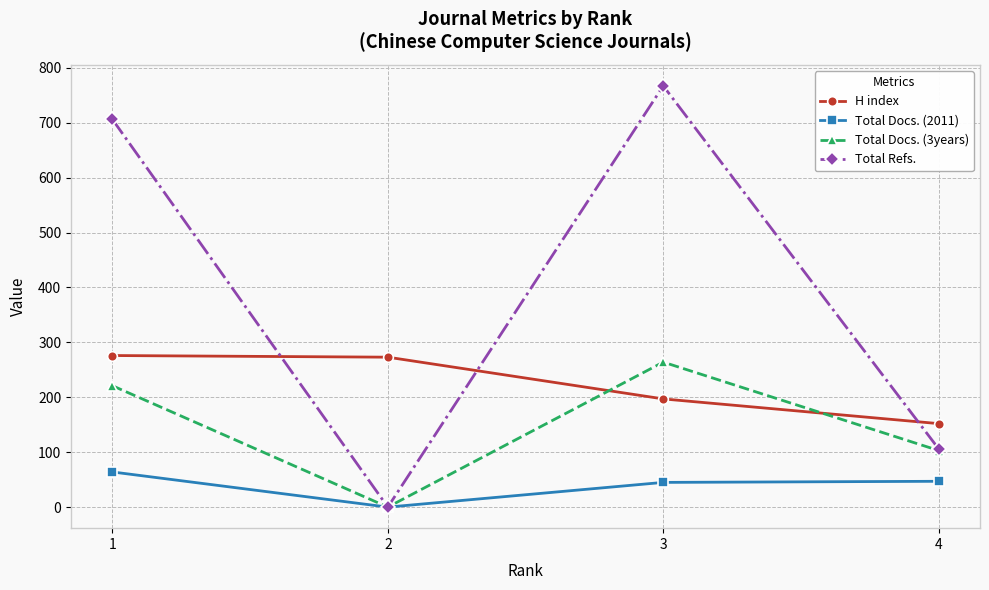

What is the highest value of the H index series?

276